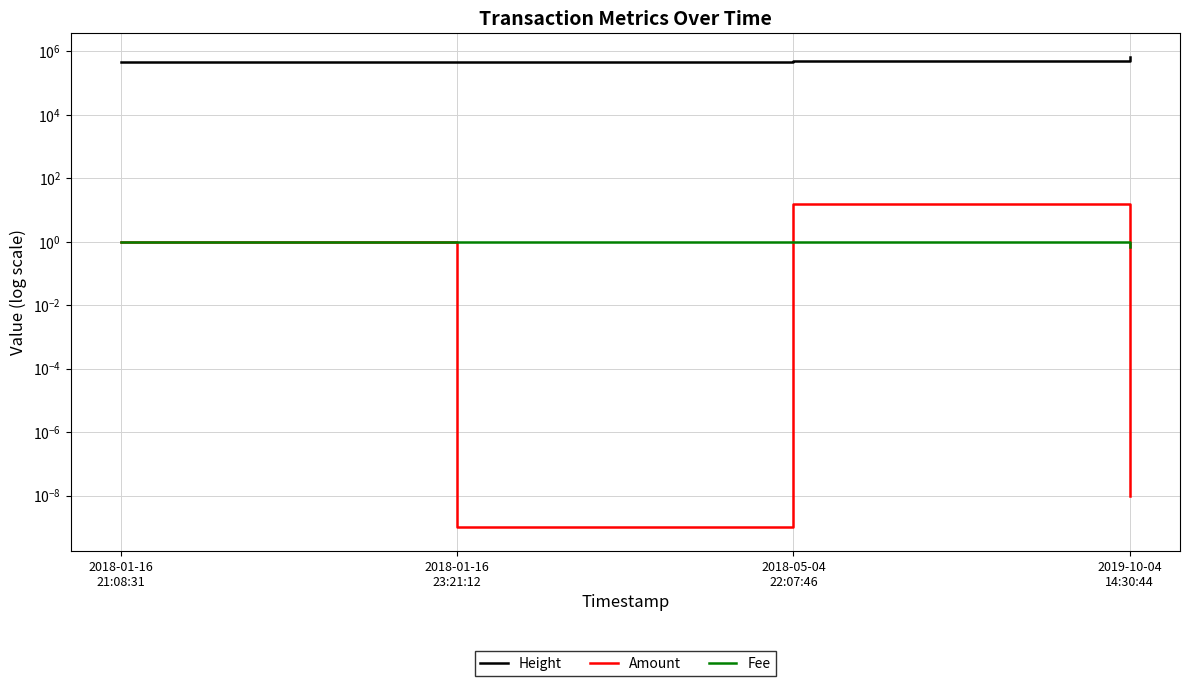

Which series has the widest spread of values?

Height